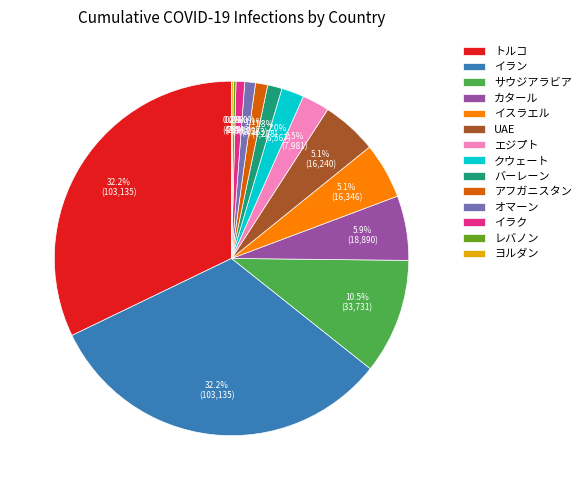

What percentage do アフガニスタン and カタール together represent?

7.0%